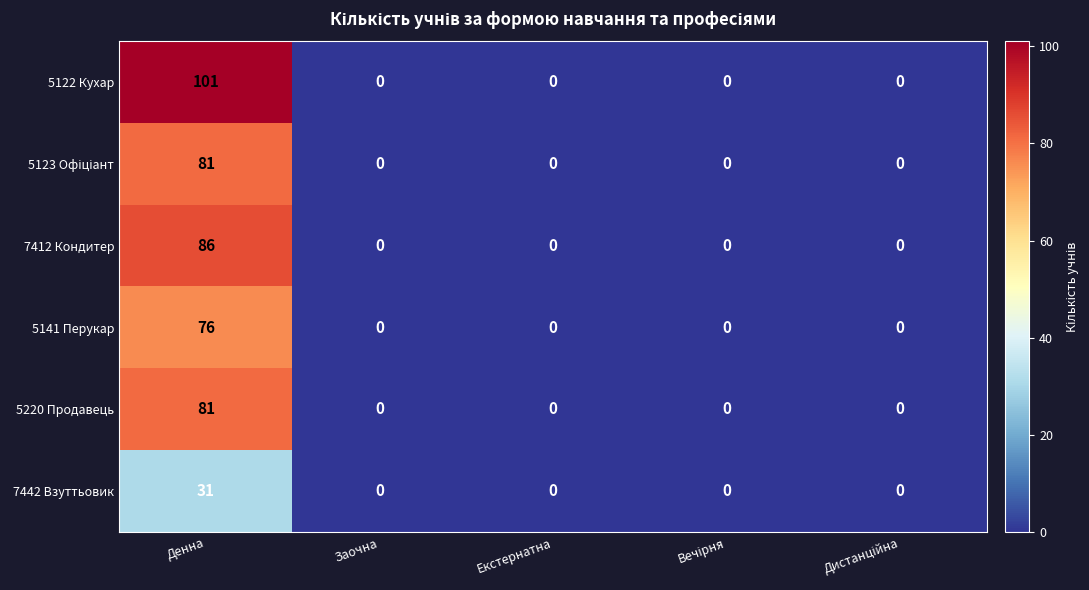

At how many categories does at least one series exceed 31?

1